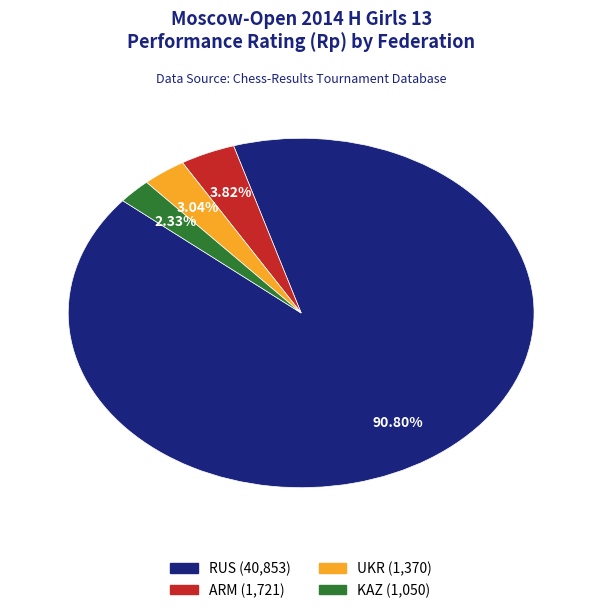

Combined, do RUS and ARM account for over 50%?

Yes